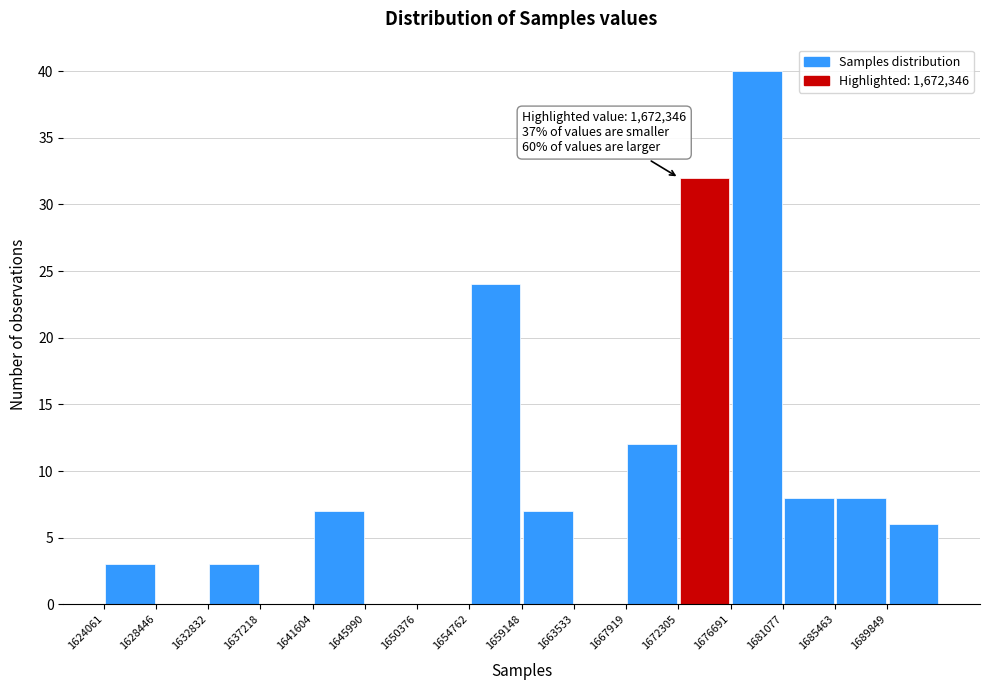

Over which range of the x-axis is the bar tallest?

1676500 to 1681000